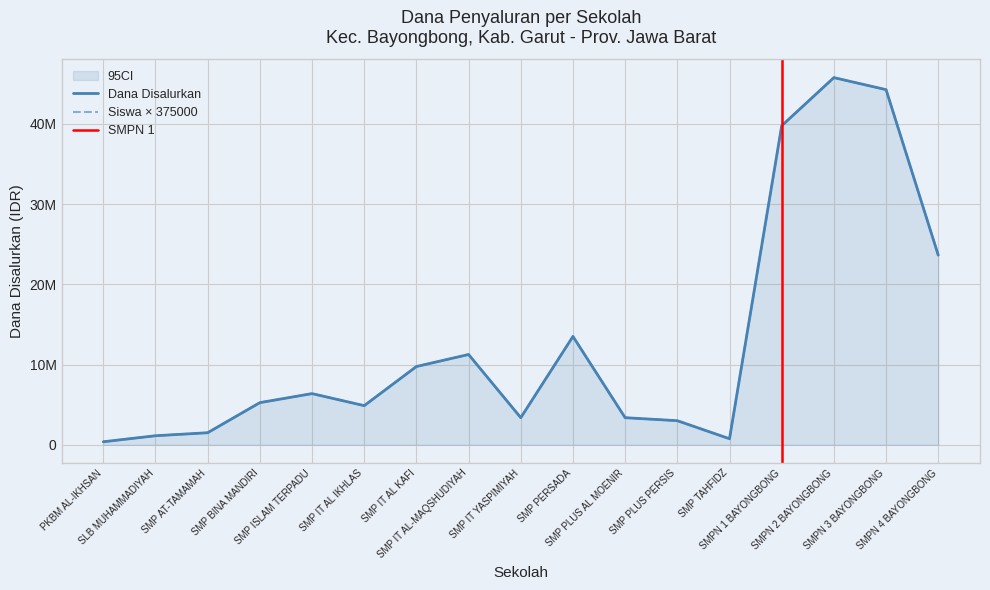

True or false: Siswa Disalurkan and Pemberian intersect in this chart.

False